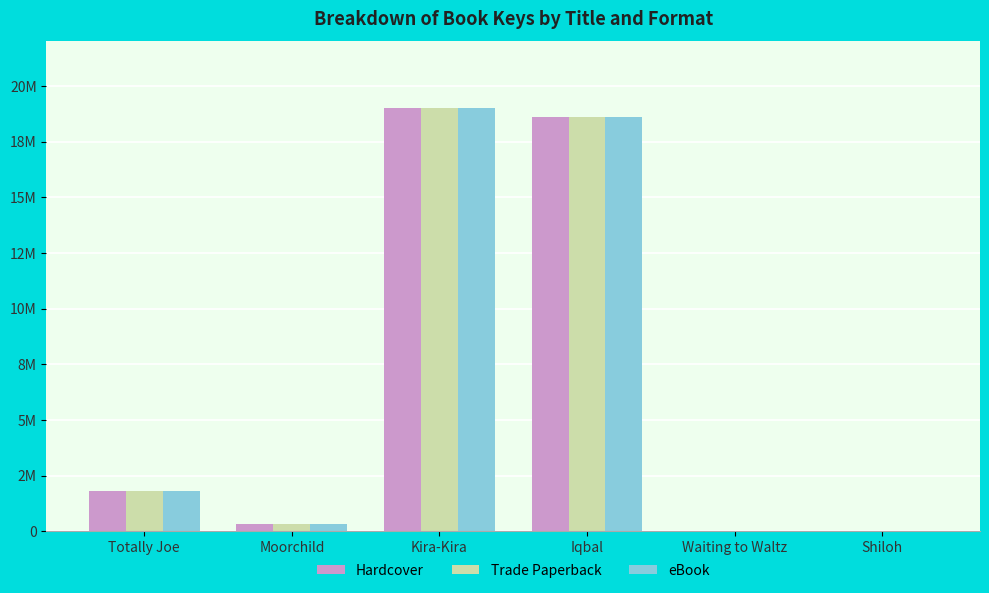

What is the maximum value for eBook?

19010668